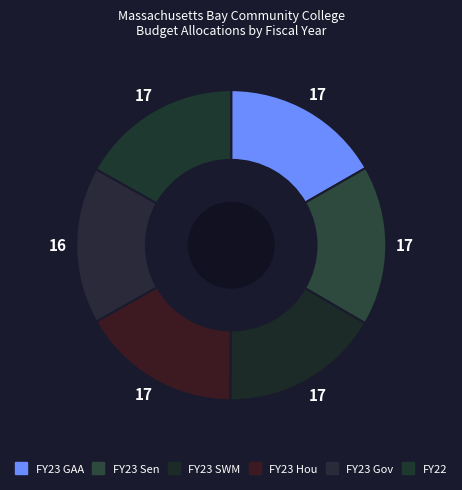

How many slices are in this pie chart?

6